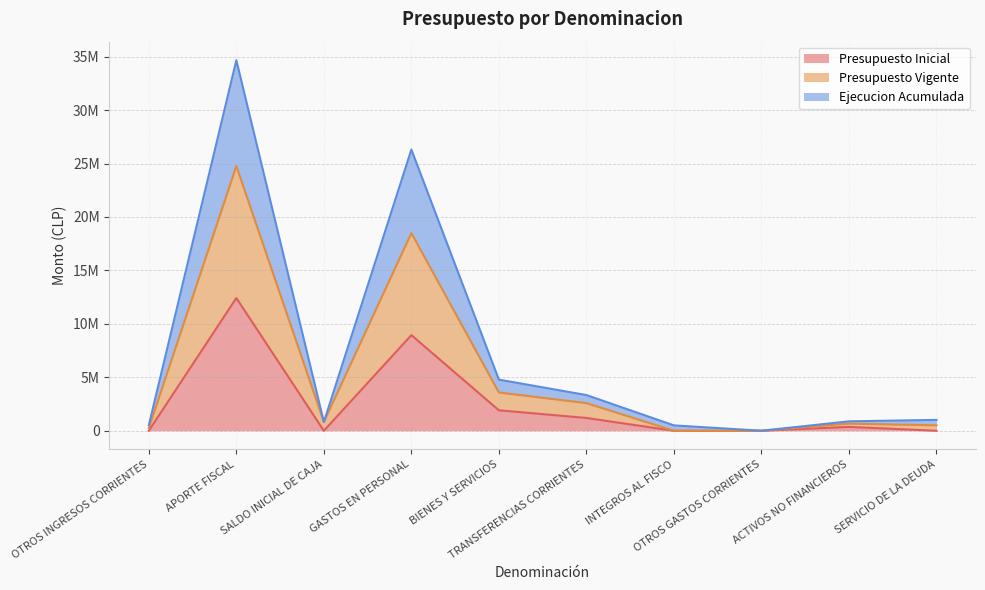

What is the approximate value of Presupuesto Vigente at TRANSFERENCIAS CORRIENTES?

2588004